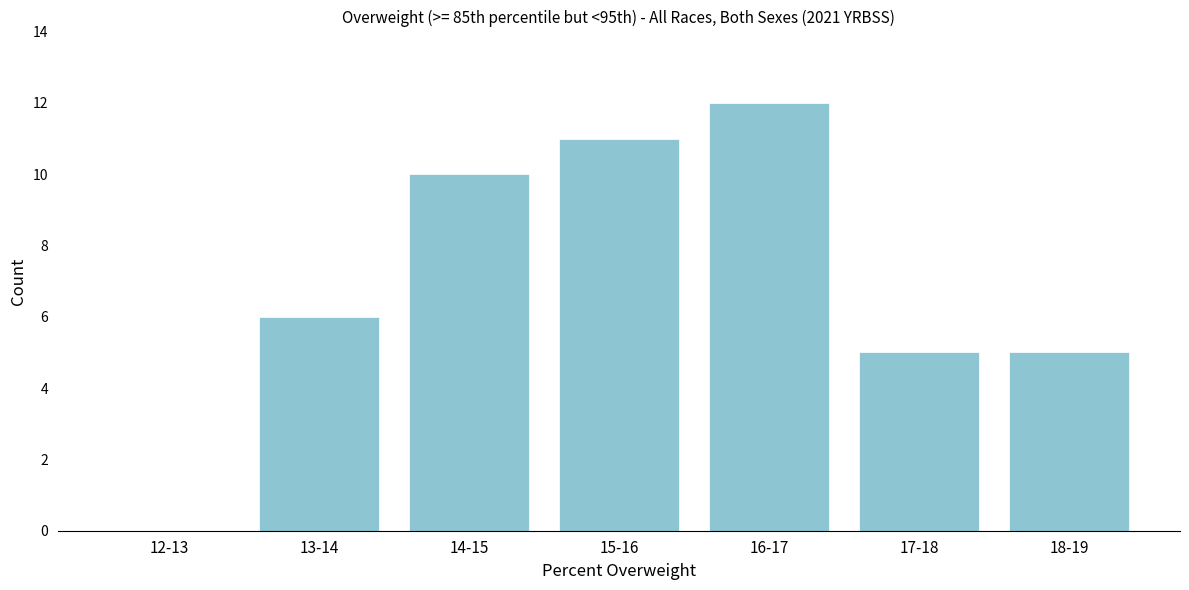

Reading left to right, what are all the values shown in this chart?

12-13=0	13-14=6	14-15=10	15-16=11	16-17=12	17-18=5	18-19=5